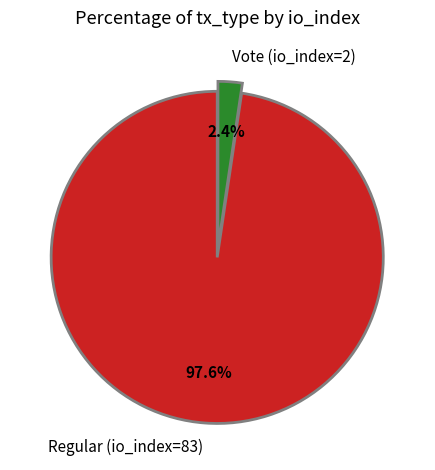

Is Regular (io_index=83) the majority of the pie?

Yes